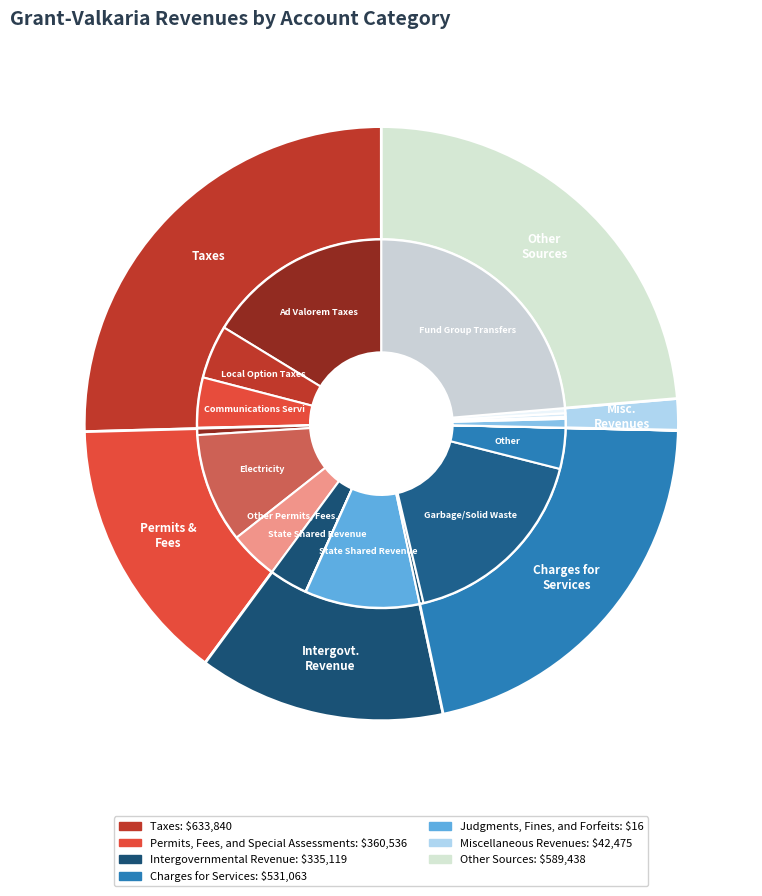

How many segments does this pie chart have?

7